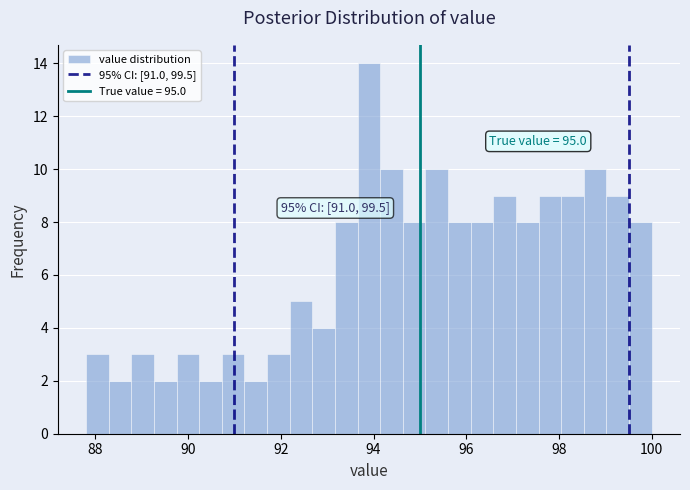

Around what value on the x-axis is the tallest bar? Give the approximate position of its centre, as read against the axis.

94.0